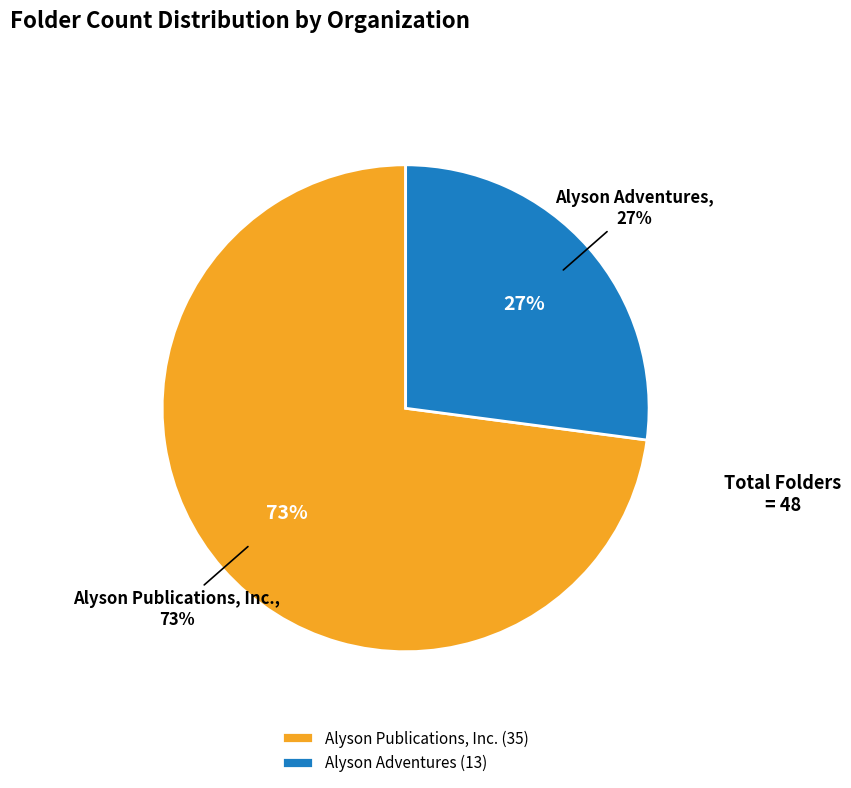

To the nearest percent, what portion does Alyson Adventures represent?

27%